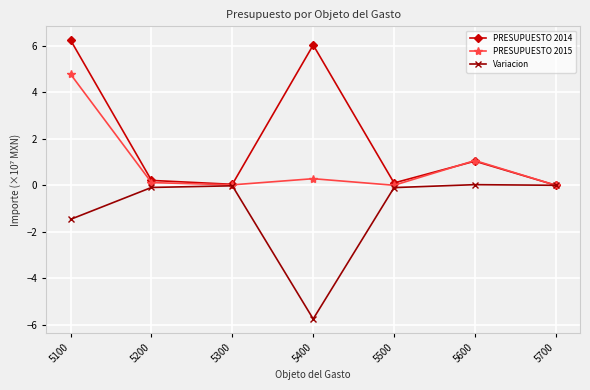

In PRESUPUESTO 2015, how many points are higher than both neighbors (excluding endpoints)?

2